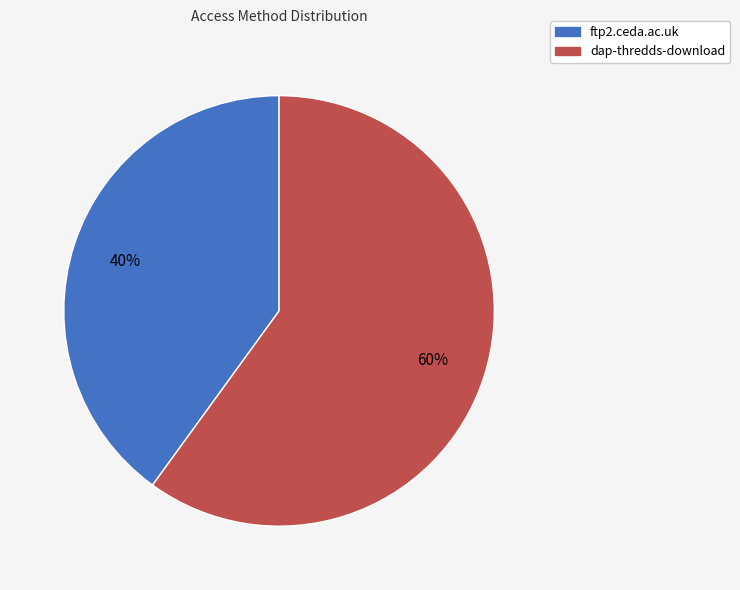

Which slice is the largest?

dap-thredds-download